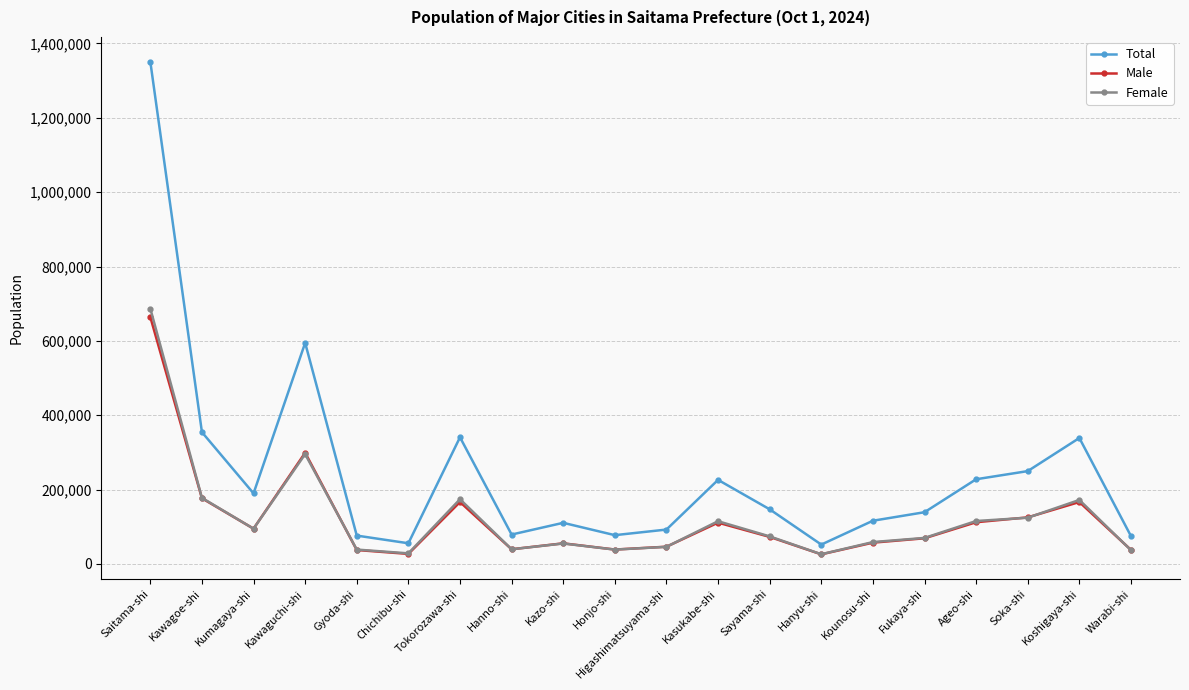

Does the chart have visible grid lines?

Yes